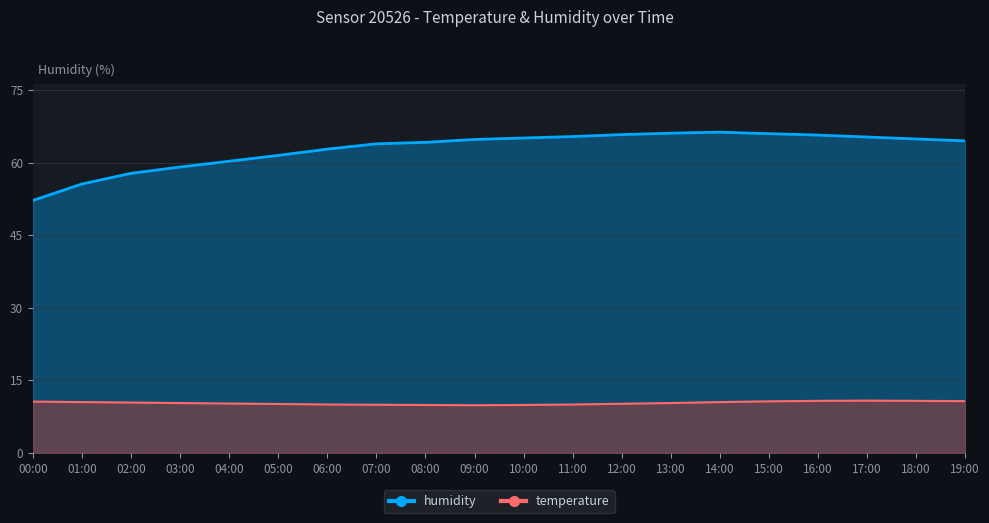

Which series has the largest total across all categories?

humidity